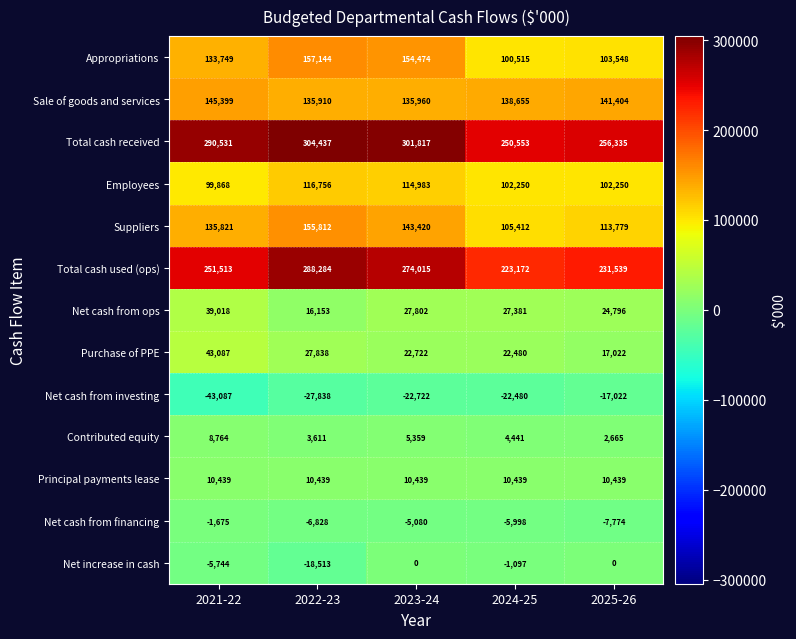

What is the greatest value displayed?

304437